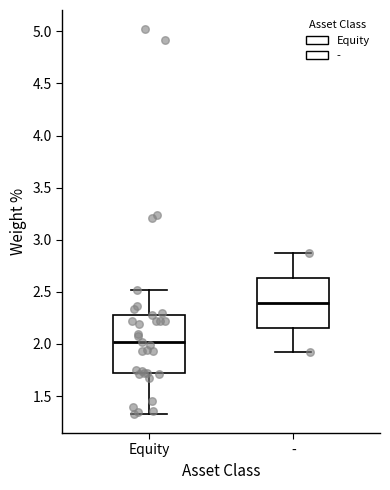

Reading left to right, read every box against the y-axis: the position of its median line, the range the box covers, and the ends of its whiskers. The values are not printed on the chart, so give them approximately, as read against the axis.

Equity: median 2.00, box 1.70 to 2.30, whiskers 1.35 to 2.50
-: median 2.40, box 2.15 to 2.65, whiskers 1.90 to 2.85